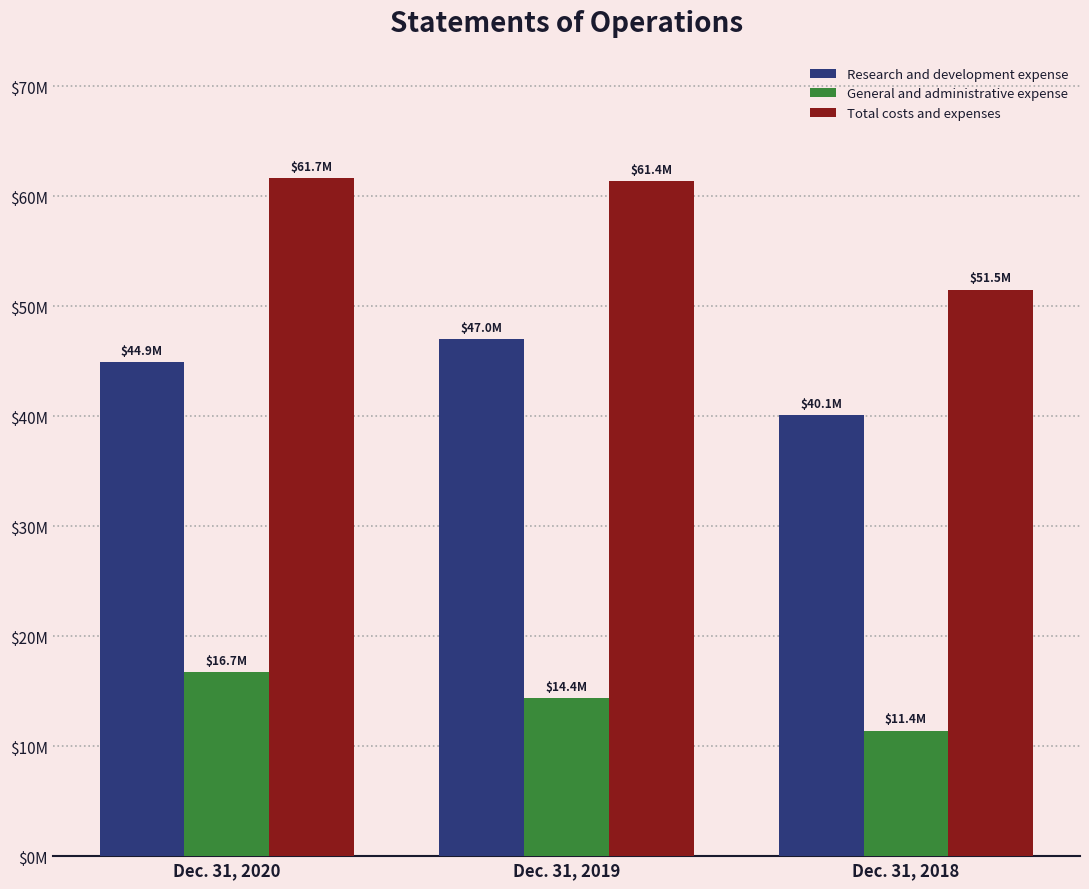

What is the minimum value for Research and development expense?

40091773